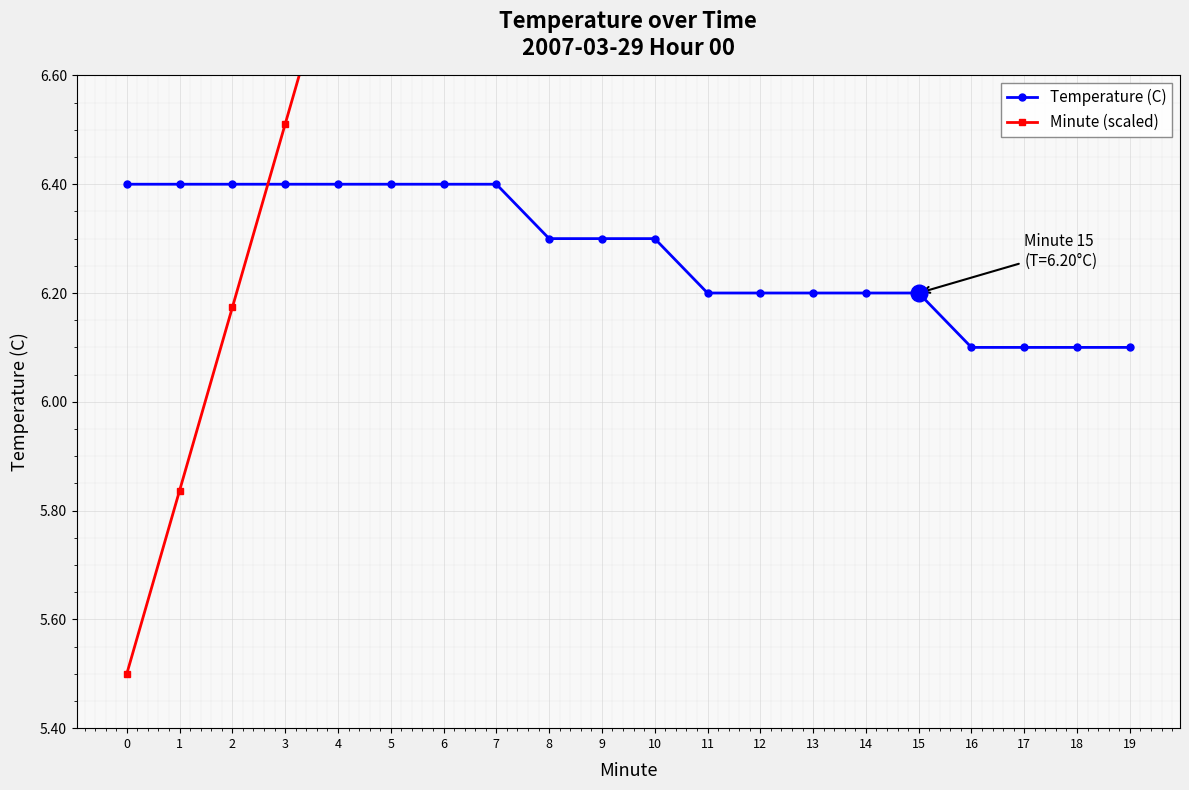

What is the difference between the maximum and minimum values in the Minute (scaled) series?

6.4